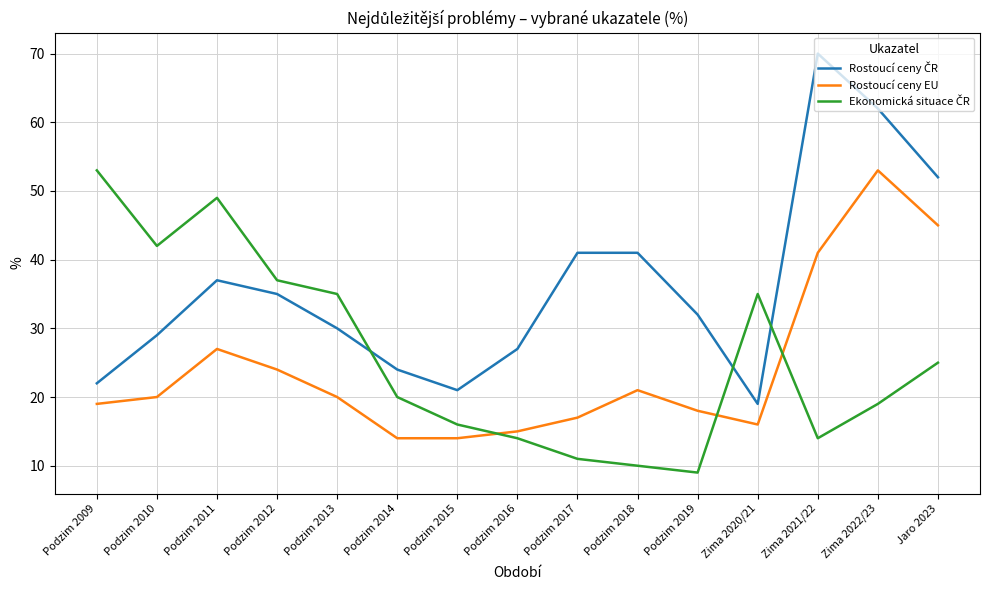

What is the maximum value for Rostoucí ceny EU?

53